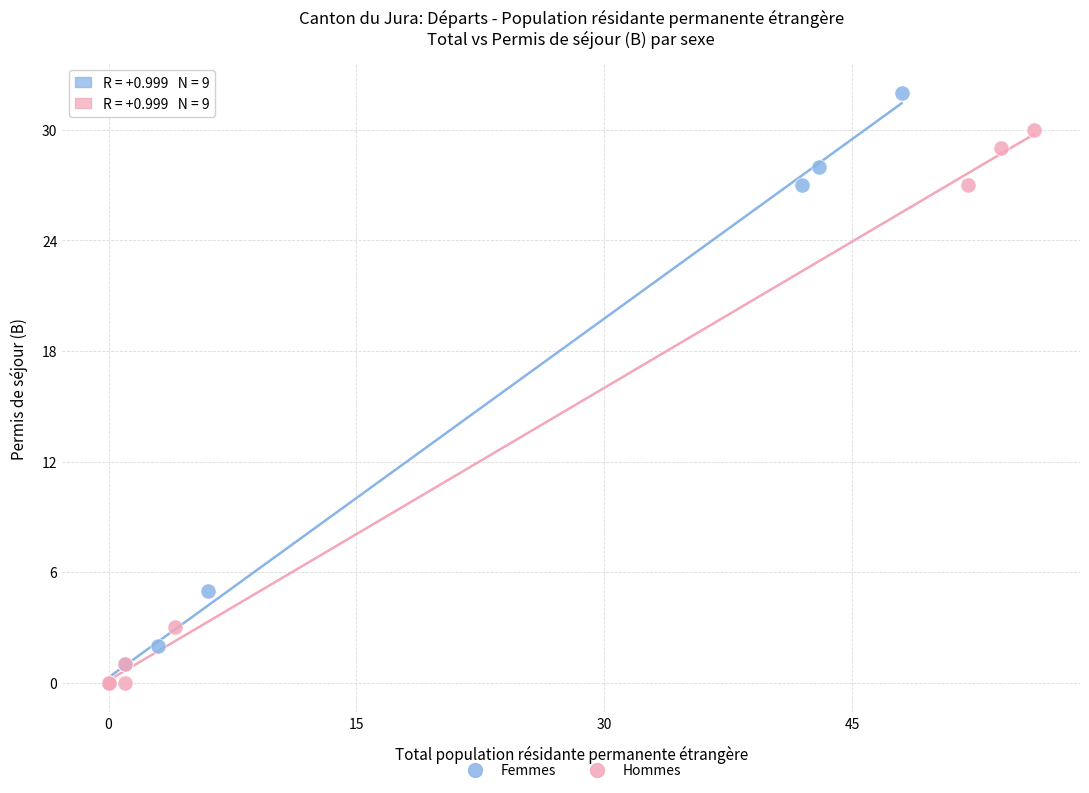

What are all the series names shown in the legend?

Femmes, Hommes